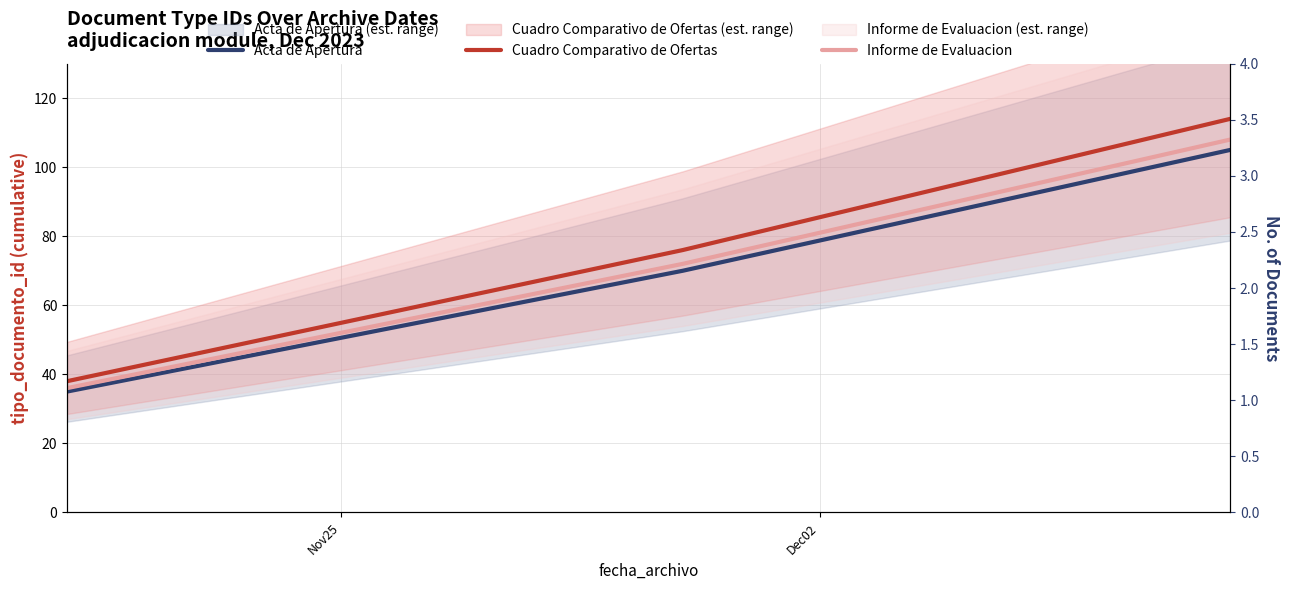

Which series has the largest total across all categories?

Cuadro Comparativo de Ofertas